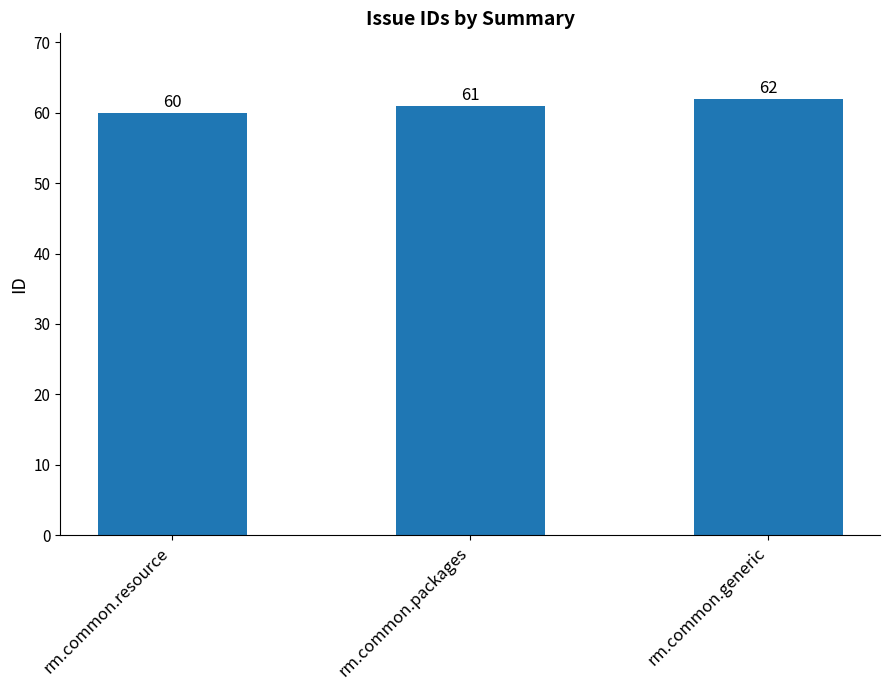

How many categories are shown in the chart?

3